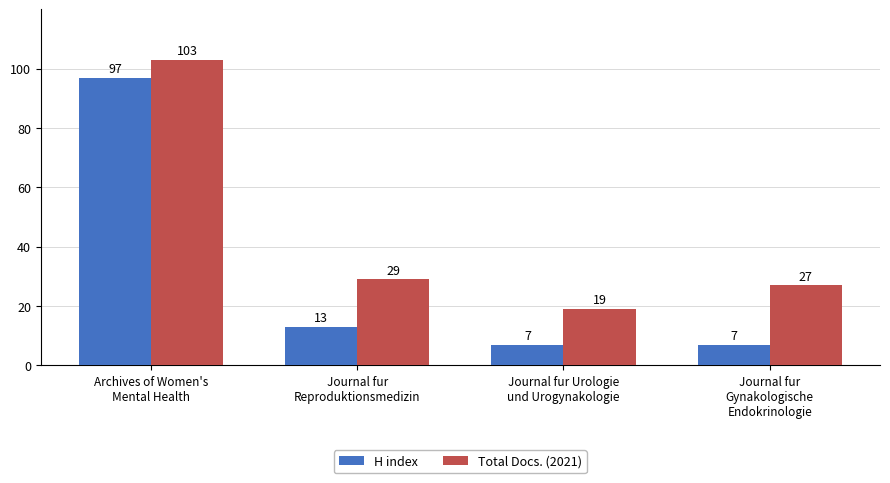

The value of Total Docs. (2021) at Journal fur Urologie
und Urogynakologie is 31. True or false?

False